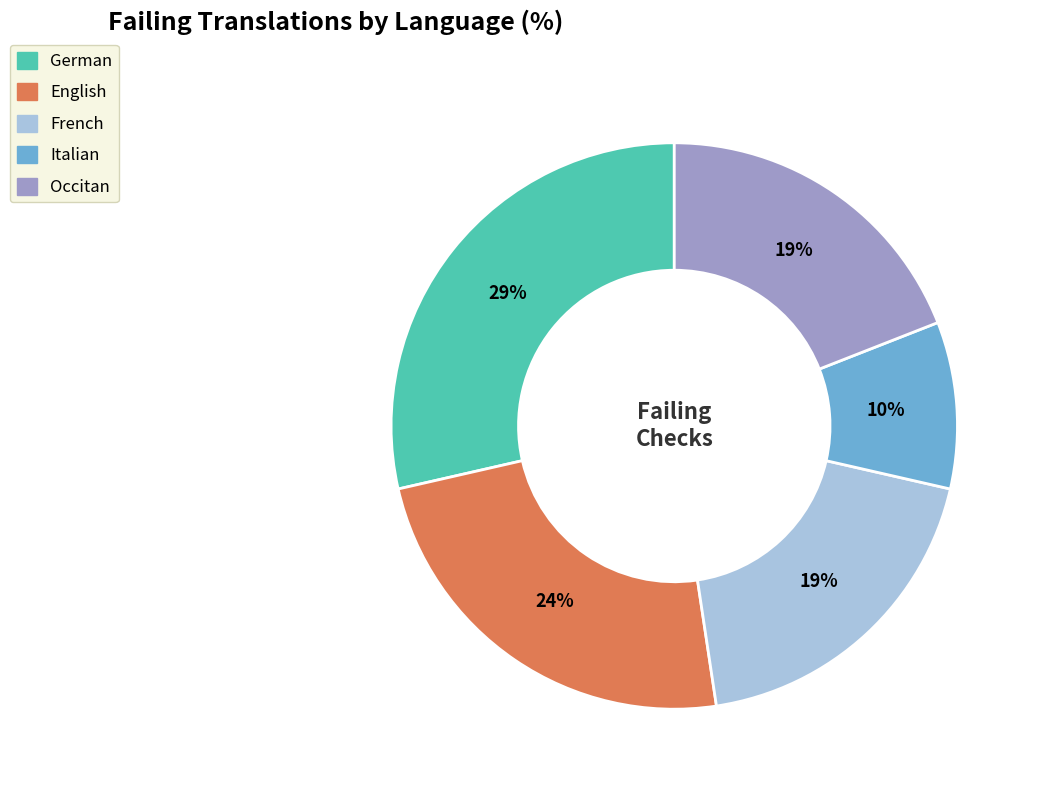

Is there a majority slice in this chart?

No